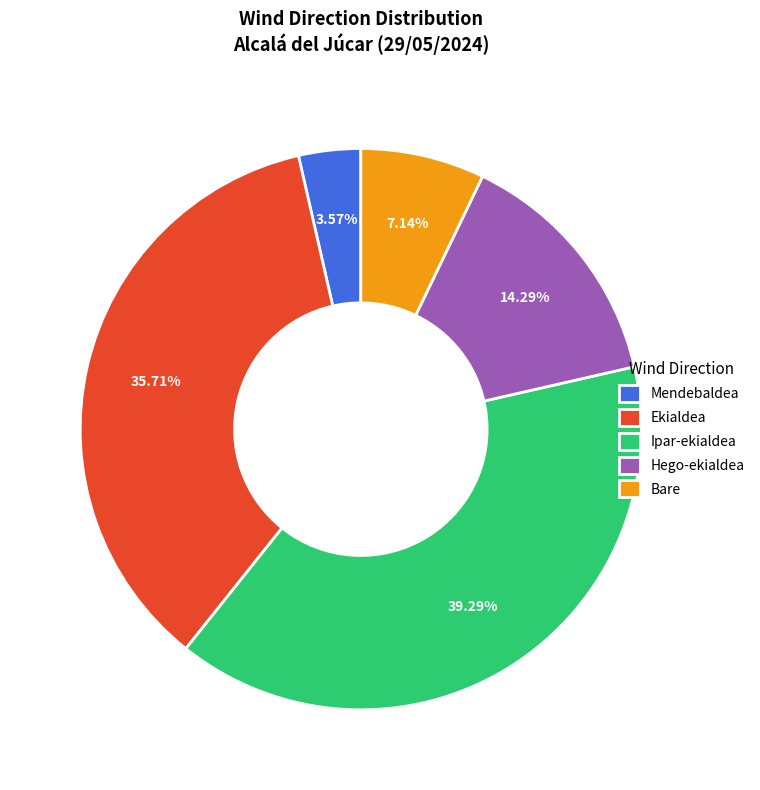

What is the smallest slice in the pie chart?

Mendebaldea